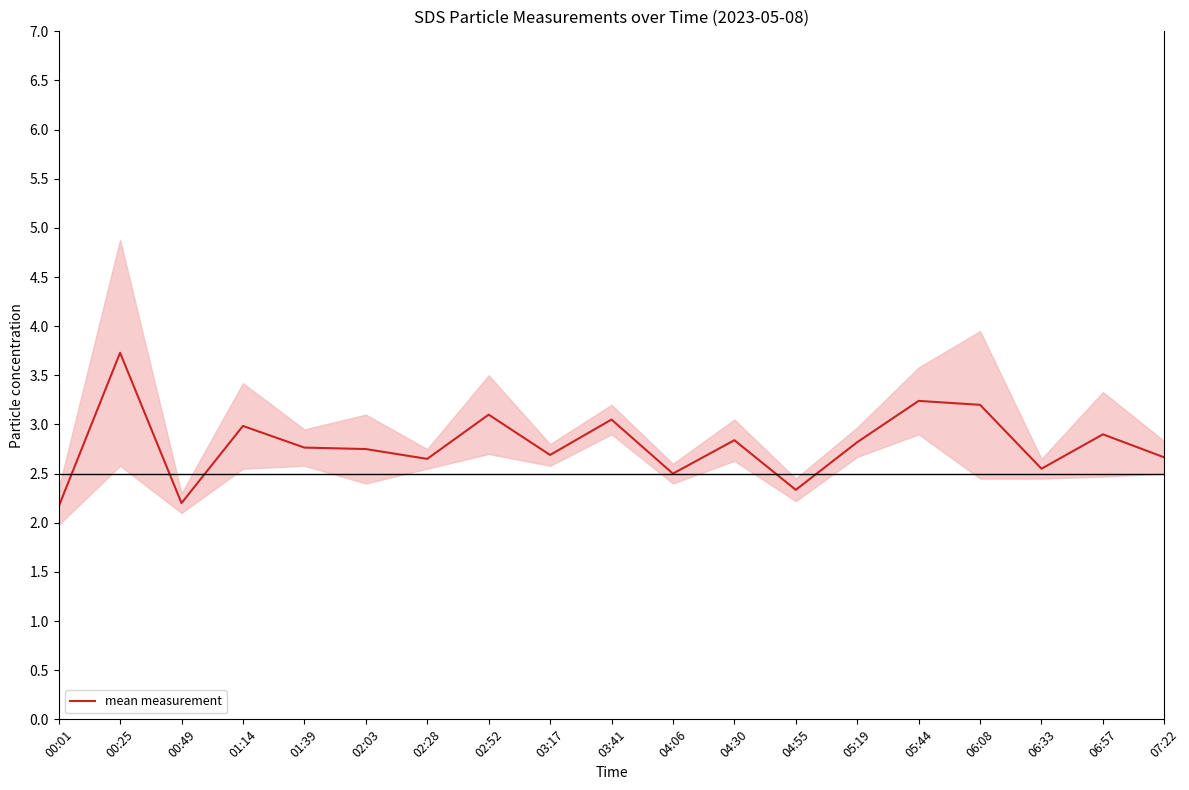

Does the chart display data point markers on the line(s)?

No